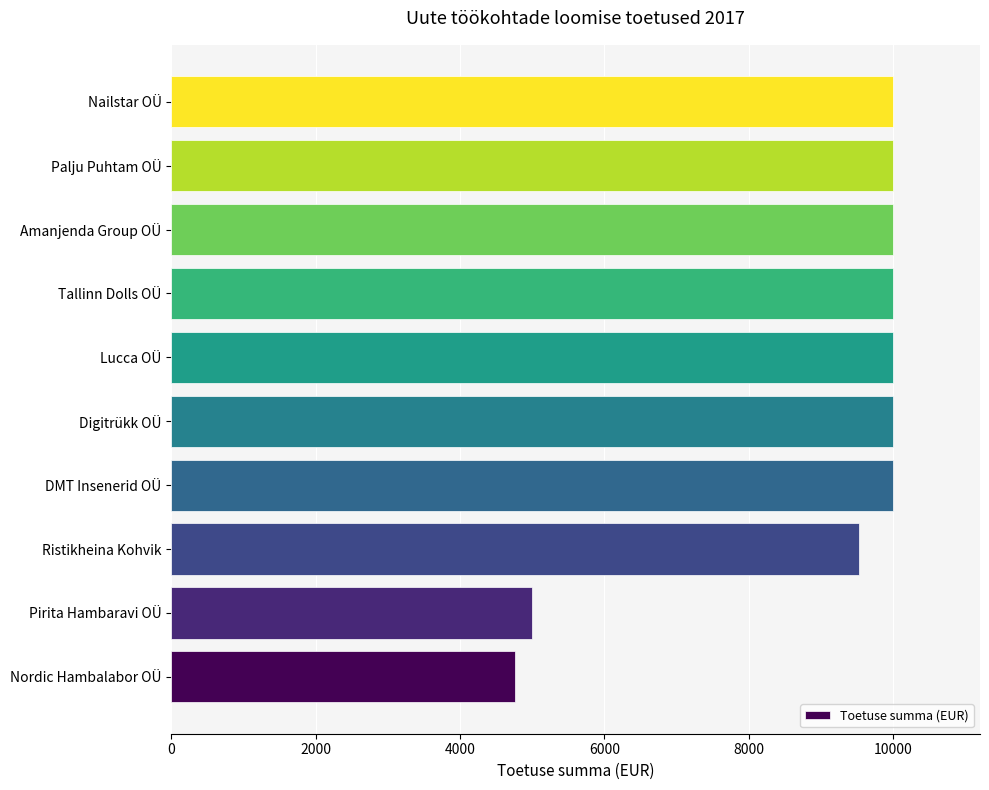

What is the ratio of the value at Tallinn Dolls OÜ to the value at Ristikheina Kohvik?

1.0